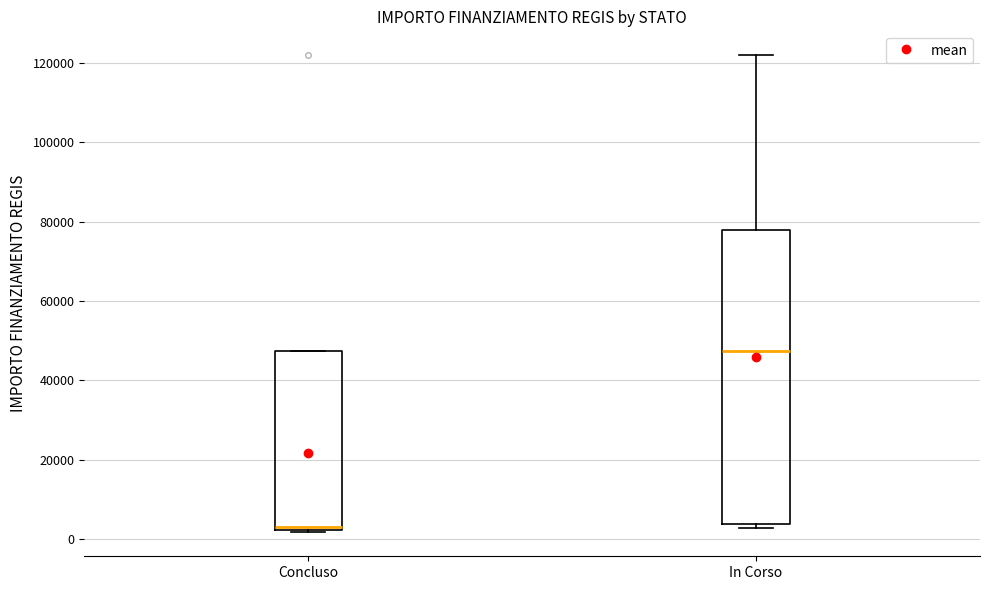

Which box has the highest median line?

In Corso